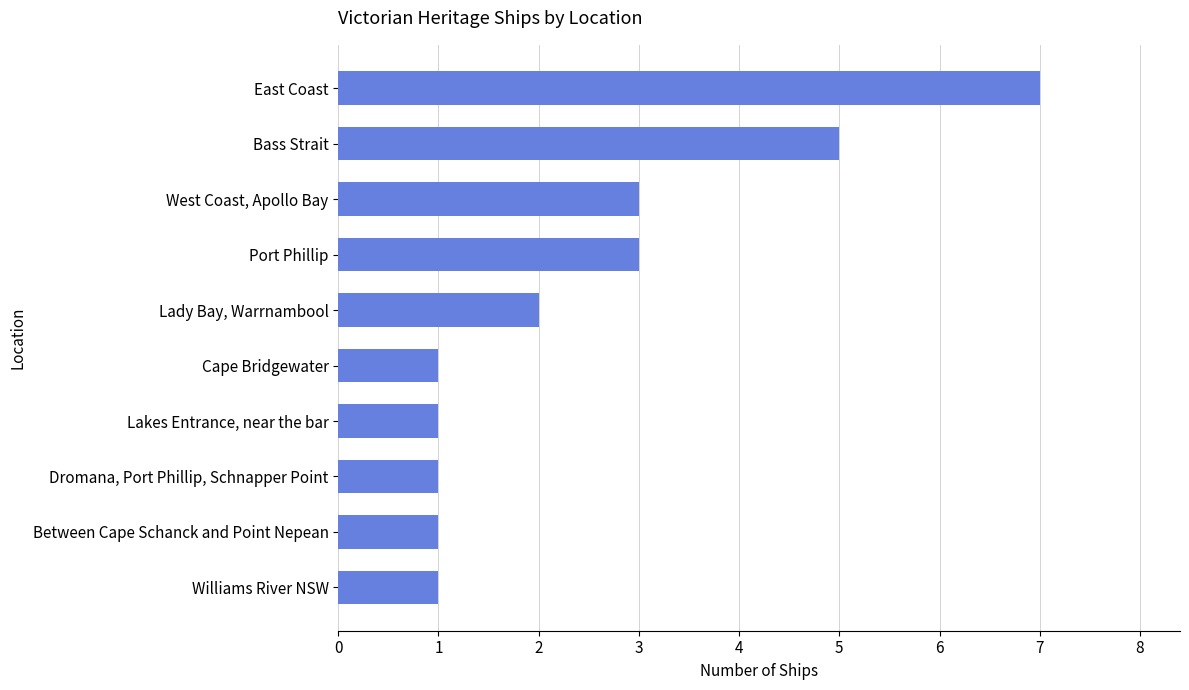

Count the number of categories in the chart.

10